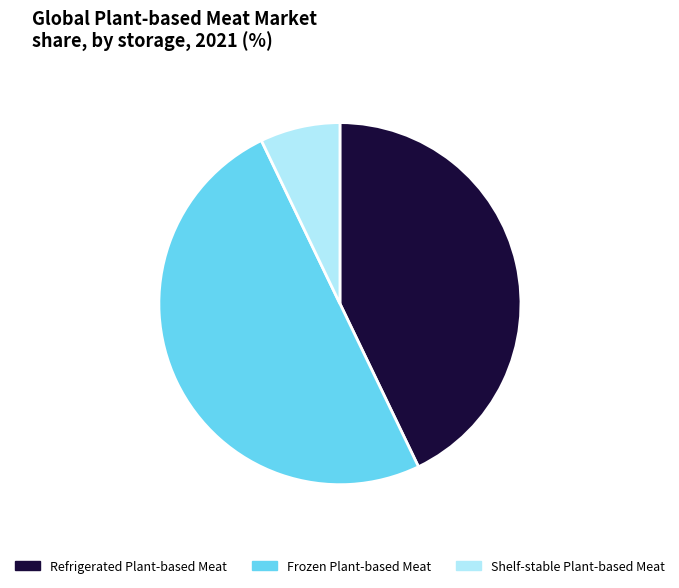

Which category has the smallest portion of the pie?

Shelf-stable Plant-based Meat